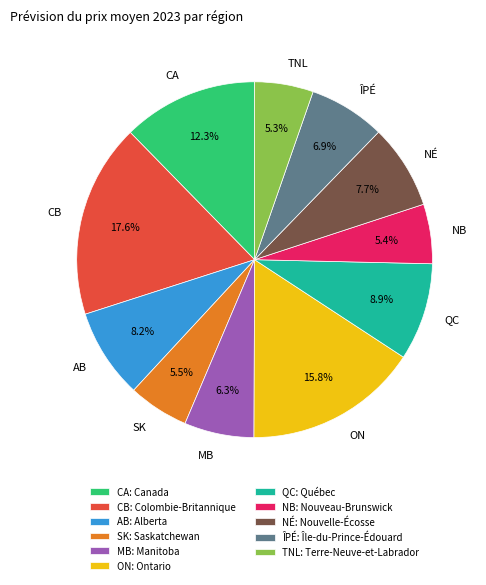

To the nearest percent, what is the average slice percentage?

9%